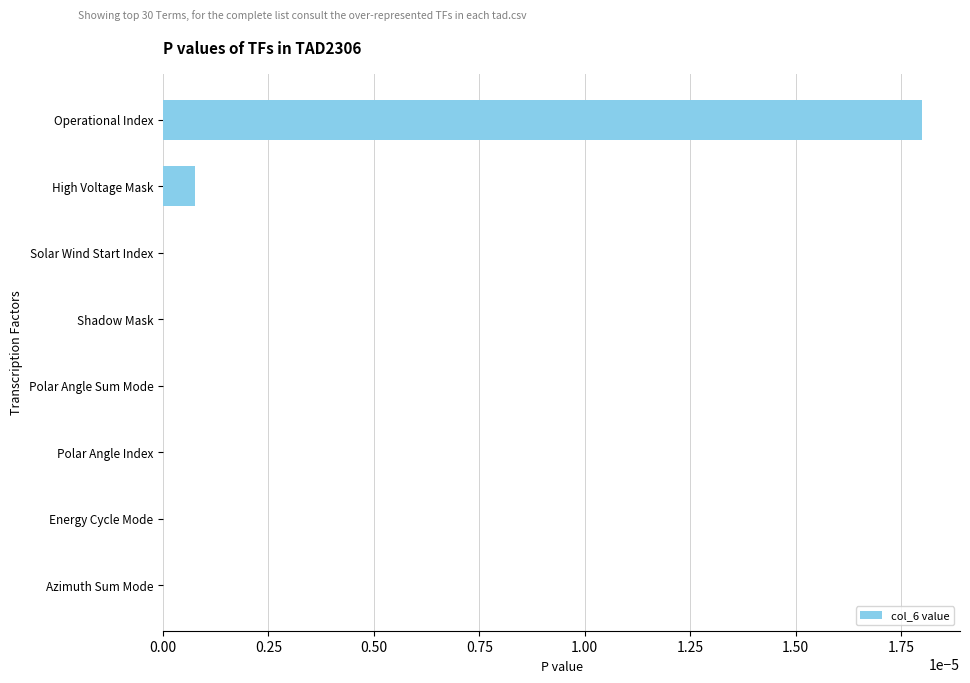

Which category has the highest value across all series?

Operational Index